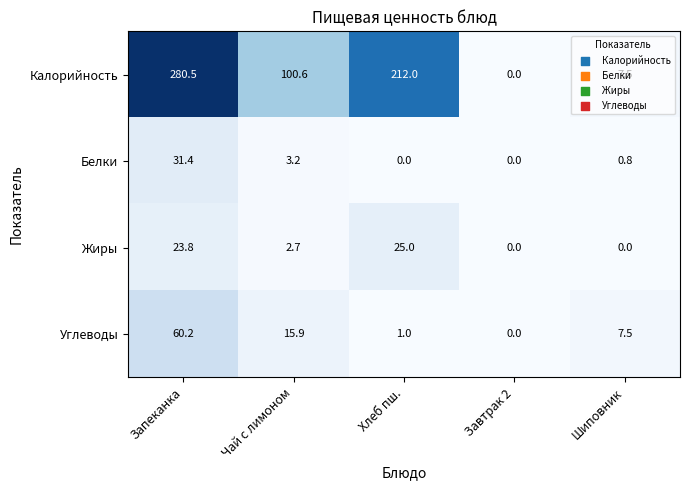

Which series changed the most between Запеканка and Шиповник?

Калорийность